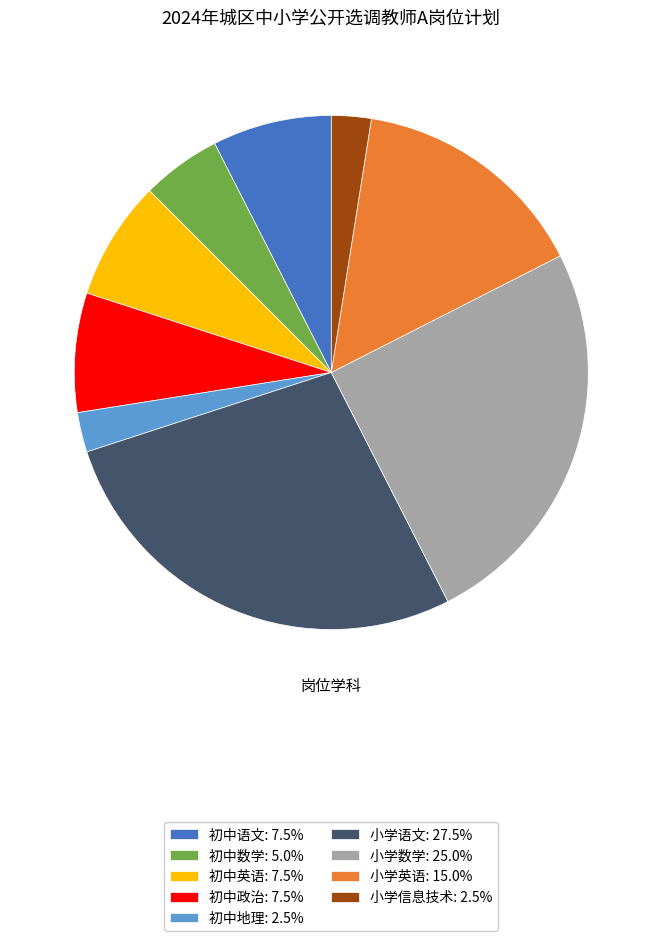

Does 小学数学 represent more than half of the total?

No